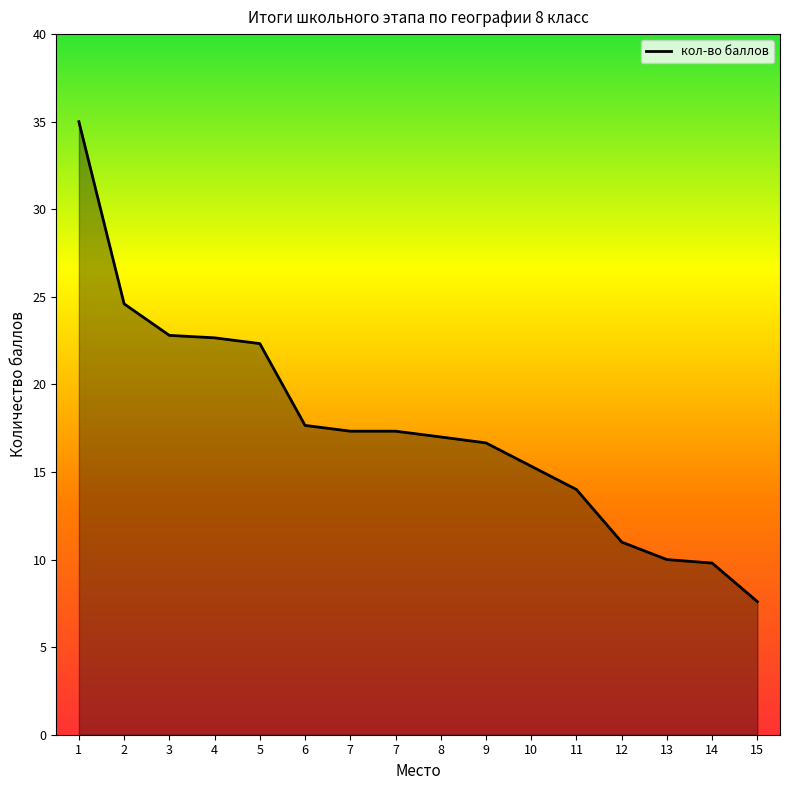

Approximately how many times larger is the value at 12 compared to 7?

0.6